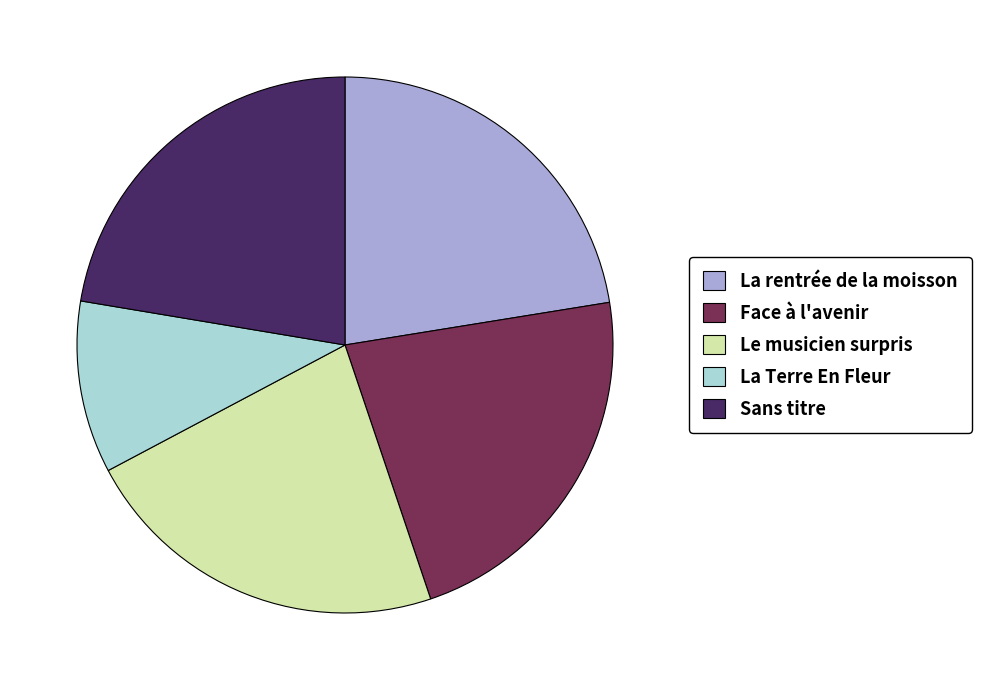

Approximately how many times larger is the value at Sans titre compared to La rentrée de la moisson?

1.0